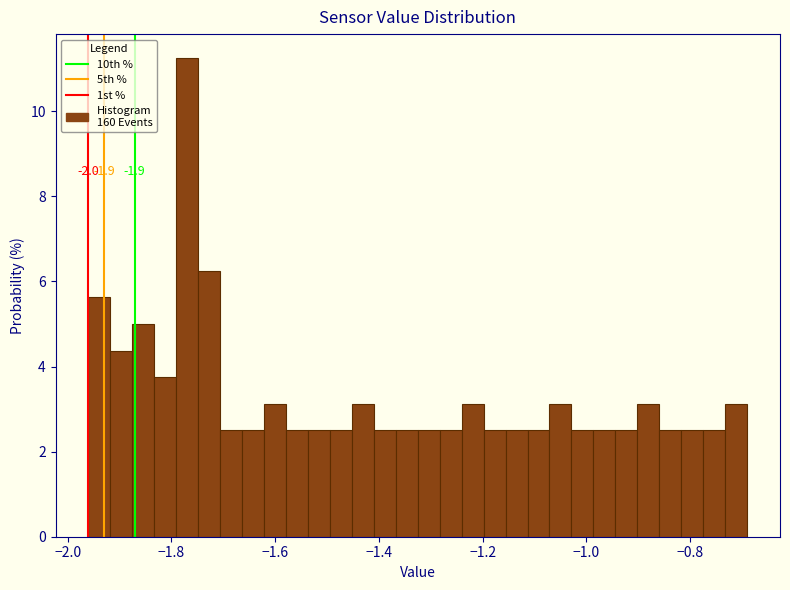

Read against the x-axis, roughly where is the centre of the tallest bar?

-1.76